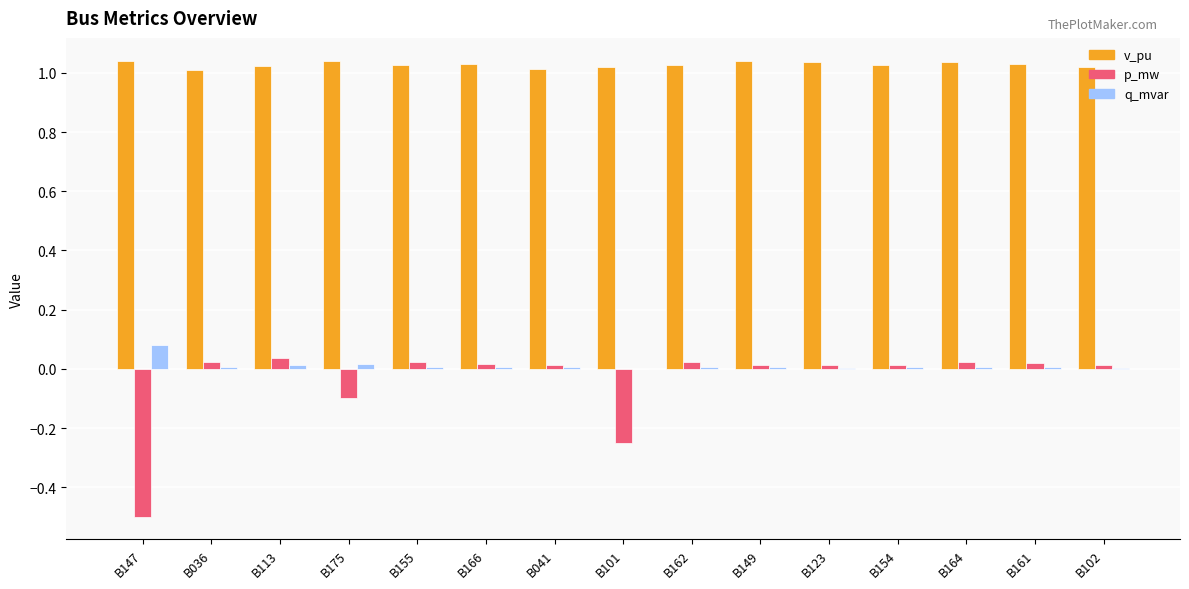

Is the value of p_mw at B113 greater than the value of v_pu at B101?

No